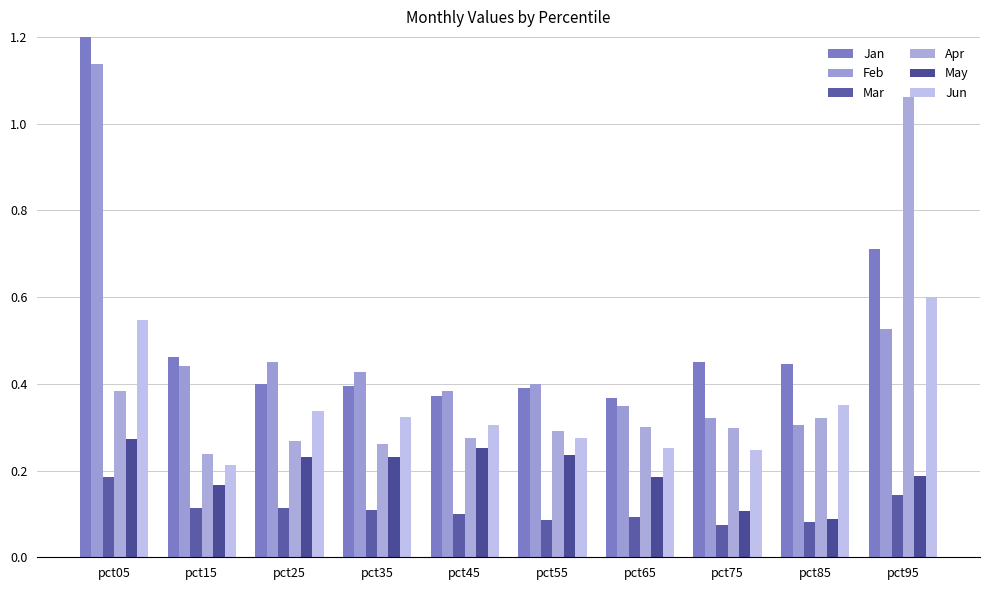

What is the value of the Apr bar at the 9th from the left?

0.3